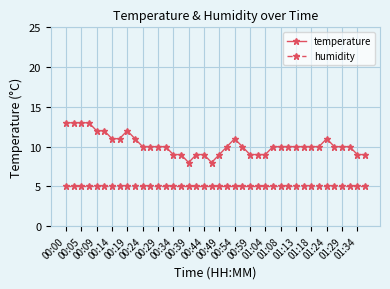

What is the value of the temperature point at the 33rd from the left?

10.0